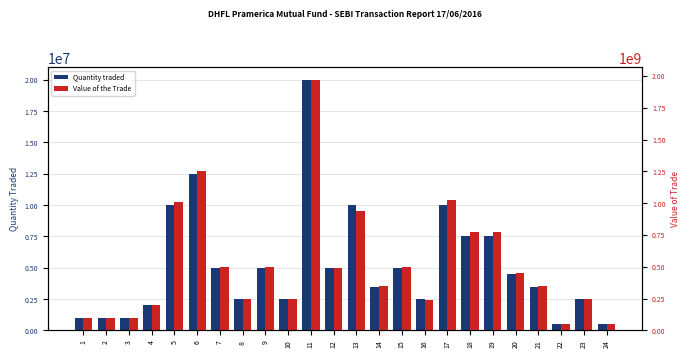

Which has a higher value, 21 or 6?

6